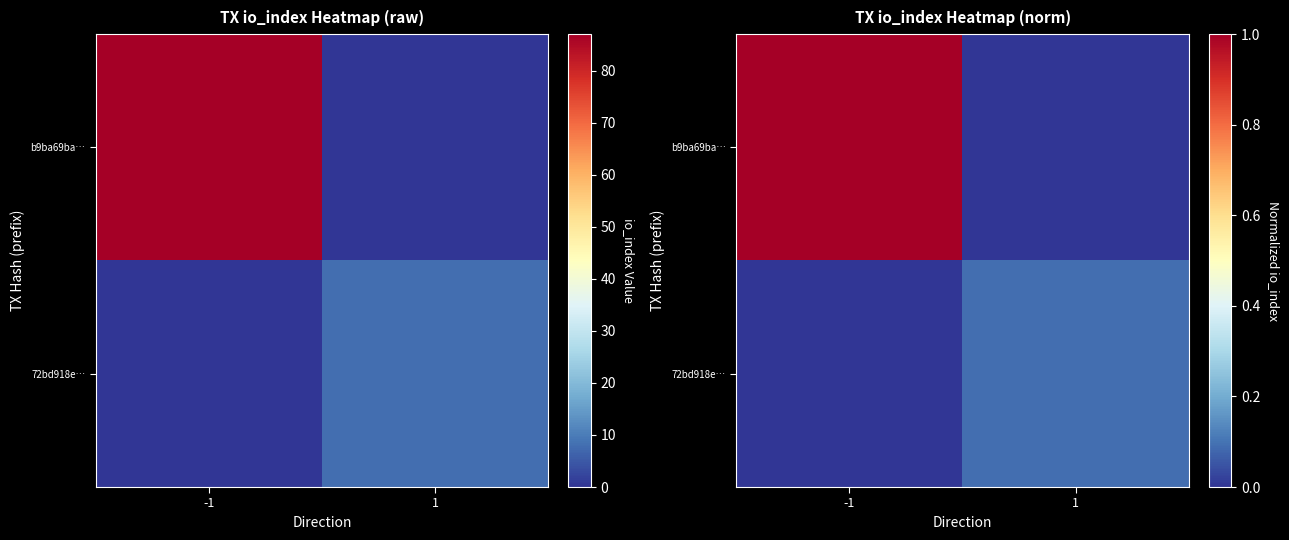

How many 72bd918e… values are between 0 and 1?

2